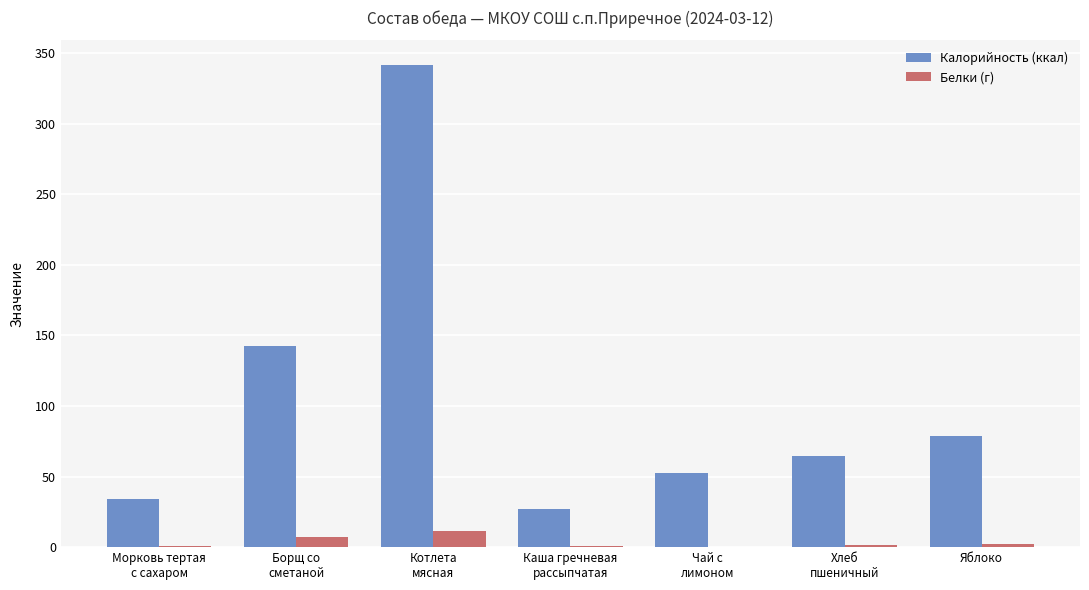

Which series has the largest total across all categories?

Калорийность (ккал)